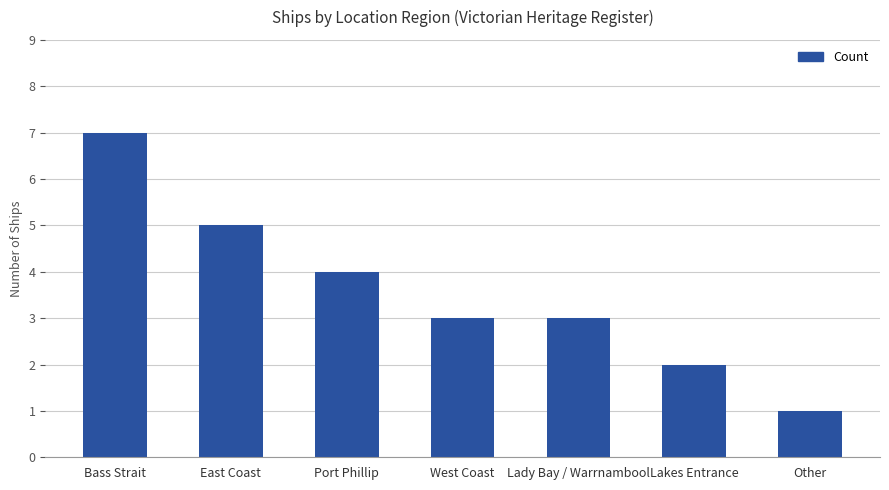

What is the sum of the values at Other and Bass Strait?

8